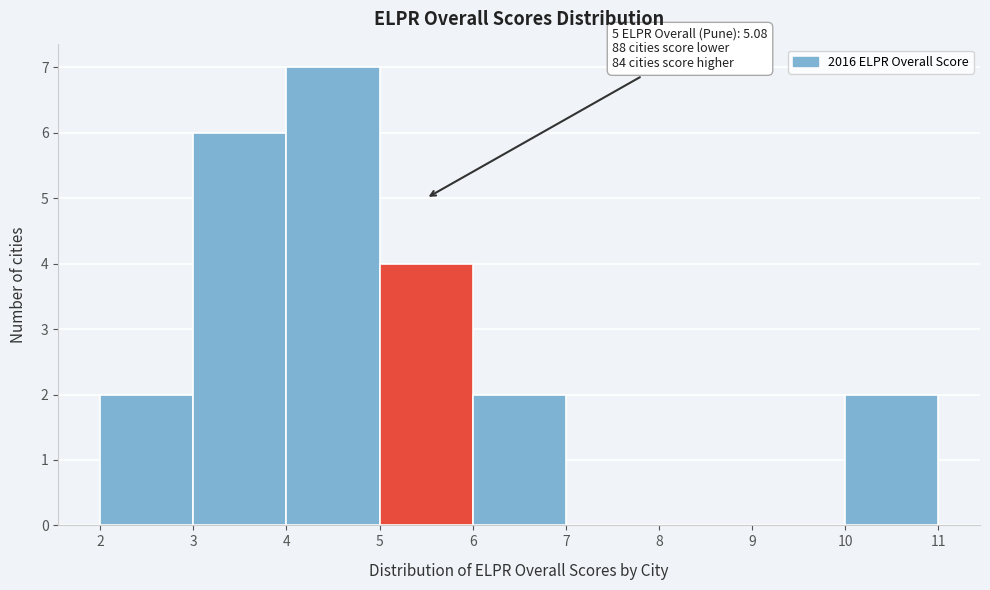

Which range on the x-axis has the tallest bar?

4 to 5